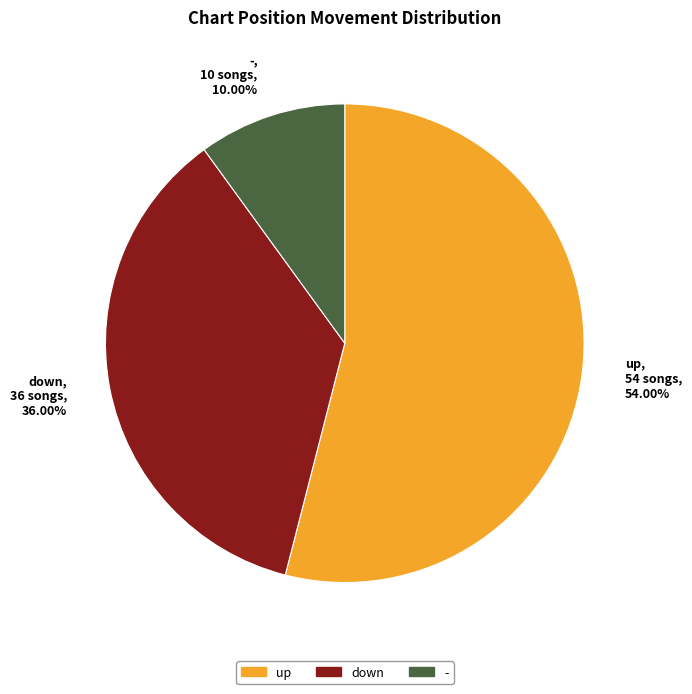

To the nearest percent, what is the average slice percentage?

33%